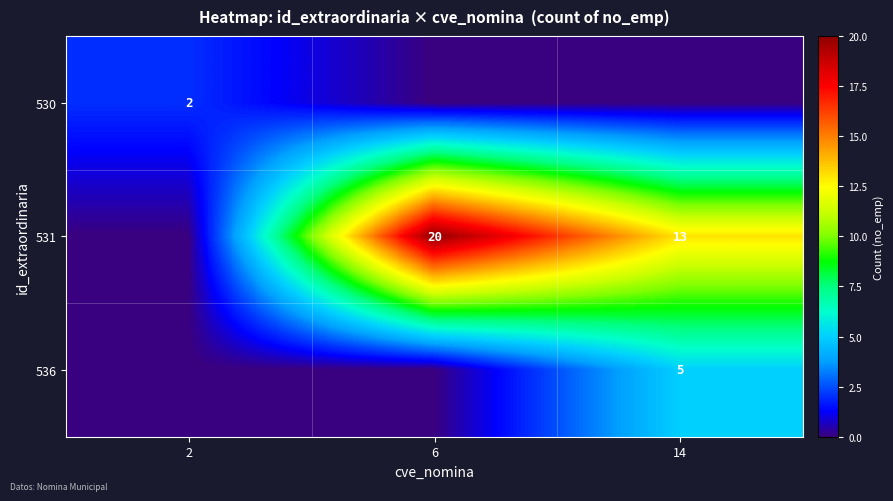

The 536 series shows 3 at 14. True or false?

False